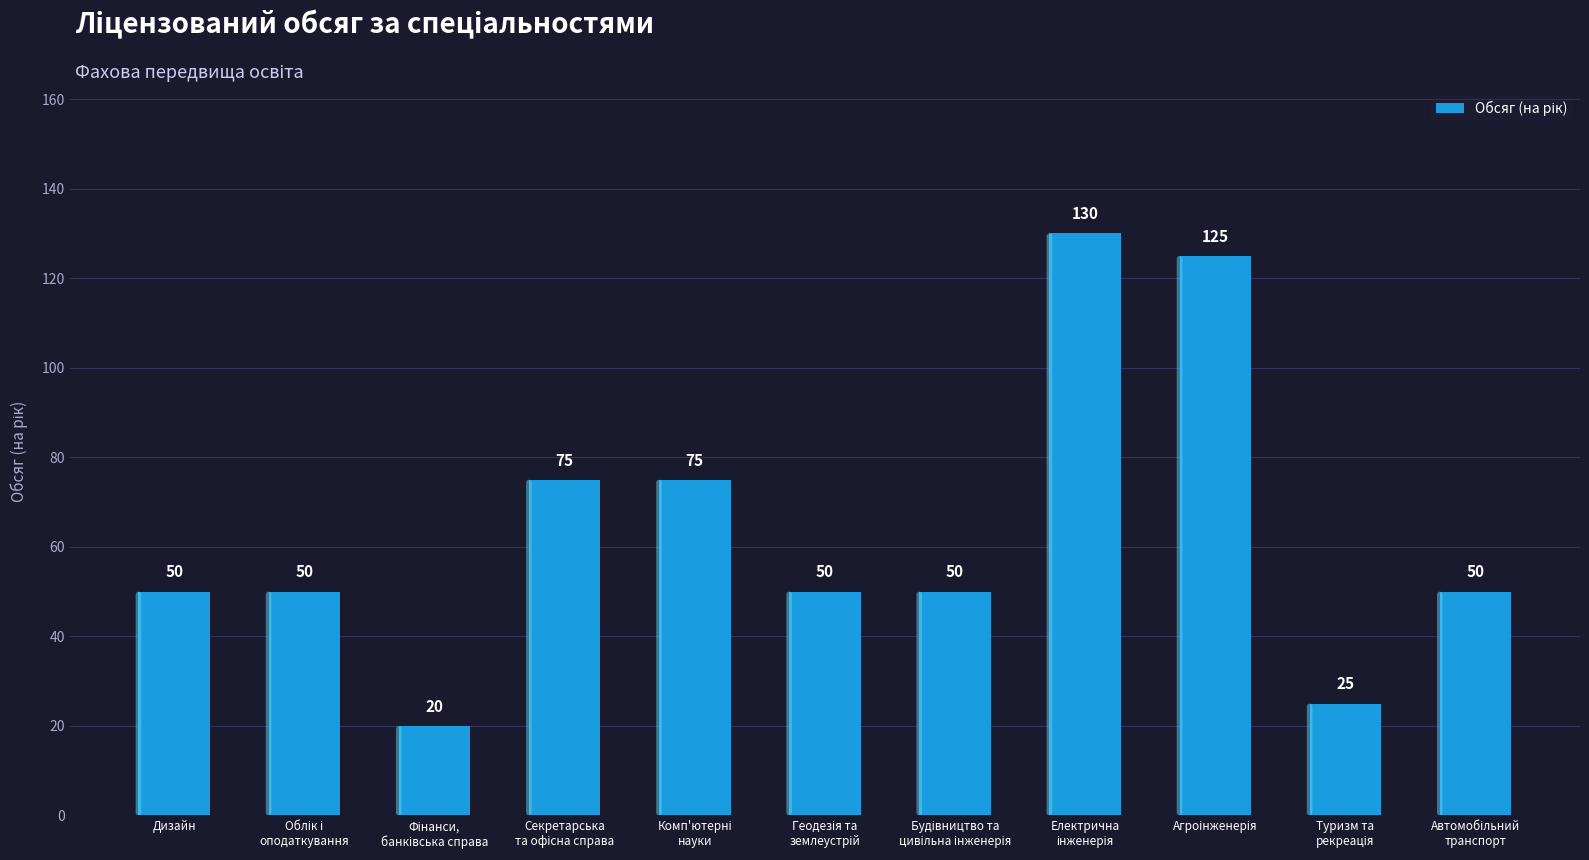

Reading left to right, extract all data points from this chart.

50	50	20	75	75	50	50	130	125	25	50